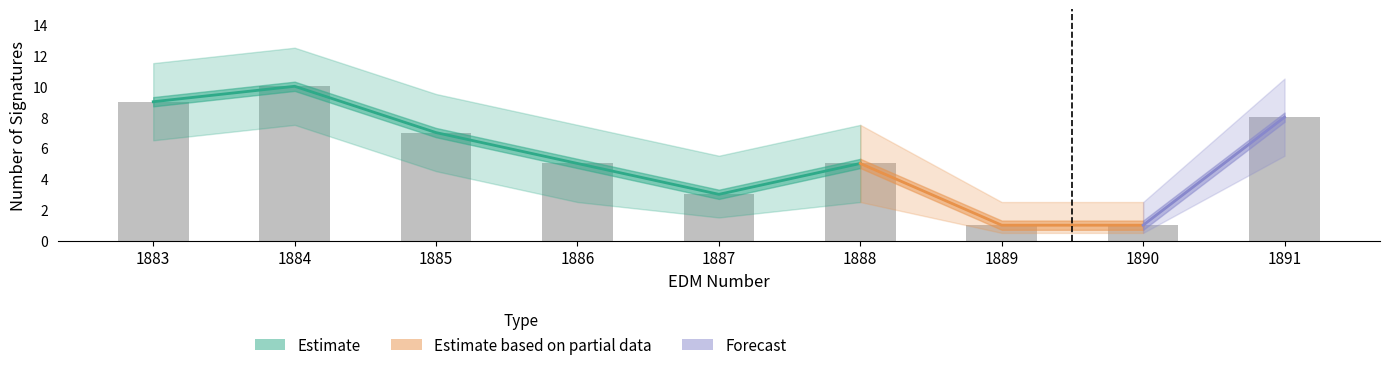

What is the value of the 8th bar from the left?

1